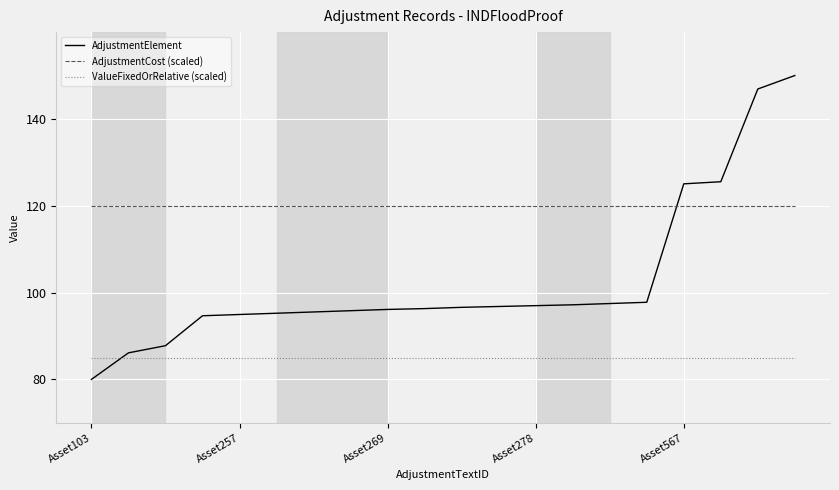

List the series in order of their peak value, highest first.

AdjustmentElement, AdjustmentCost (scaled), ValueFixedOrRelative (scaled)